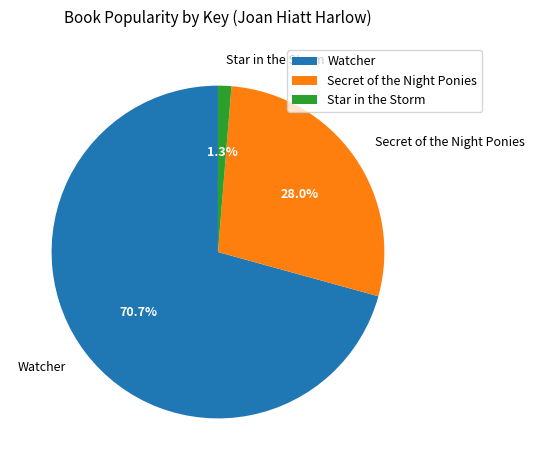

Which category has the biggest portion of the pie?

Watcher